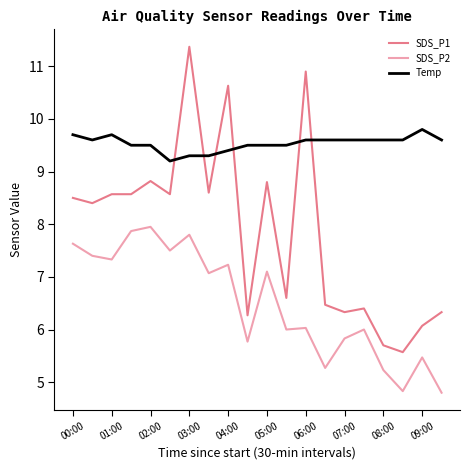

Which series has the largest total across all categories?

Temp